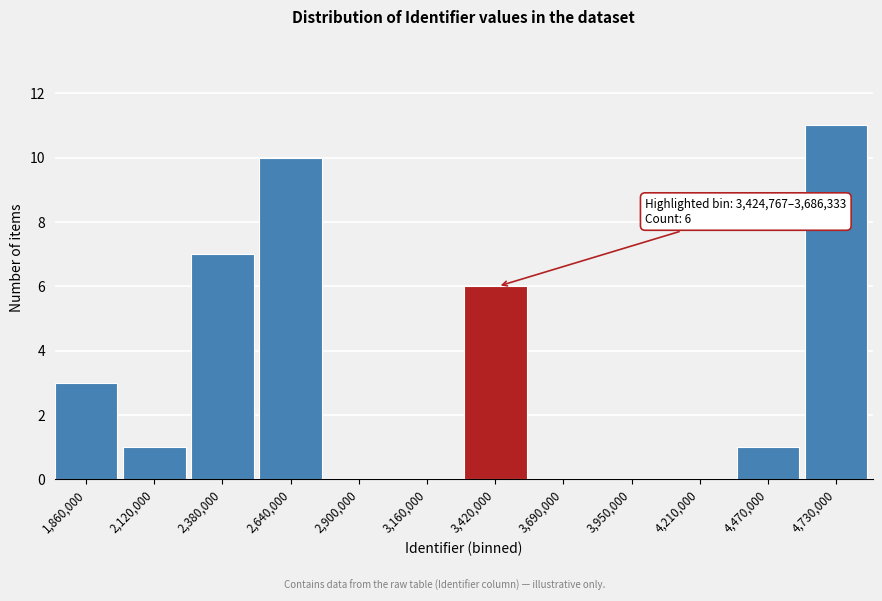

Reading left to right, extract all data points from this chart.

1,860,000=3	2,120,000=1	2,380,000=7	2,640,000=10	2,900,000=0	3,160,000=0	3,420,000=6	3,690,000=0	3,950,000=0	4,210,000=0	4,470,000=1	4,730,000=11